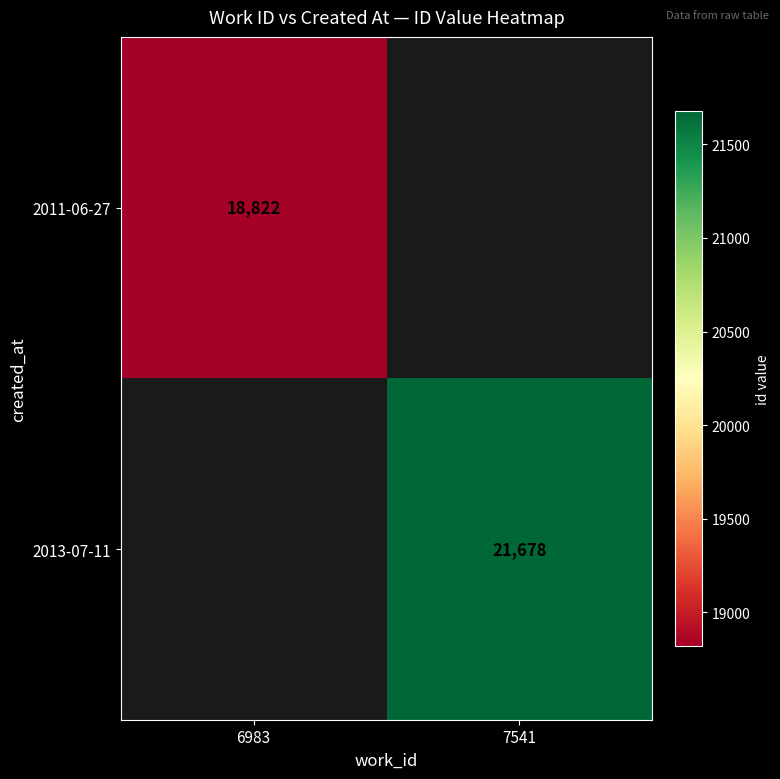

True or false: 2011-06-27 has a value of 18822 at 6983.

True